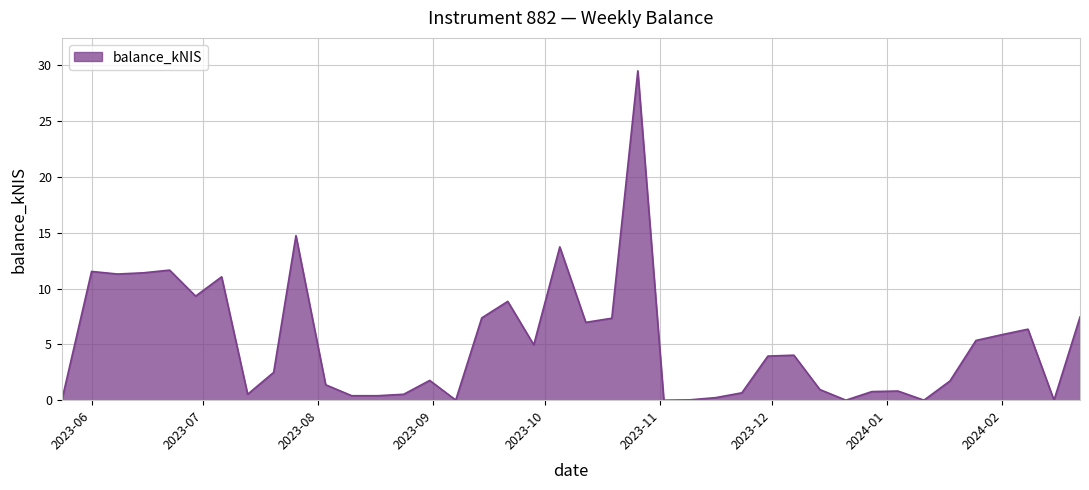

What is the difference between the maximum and minimum values?

29.5